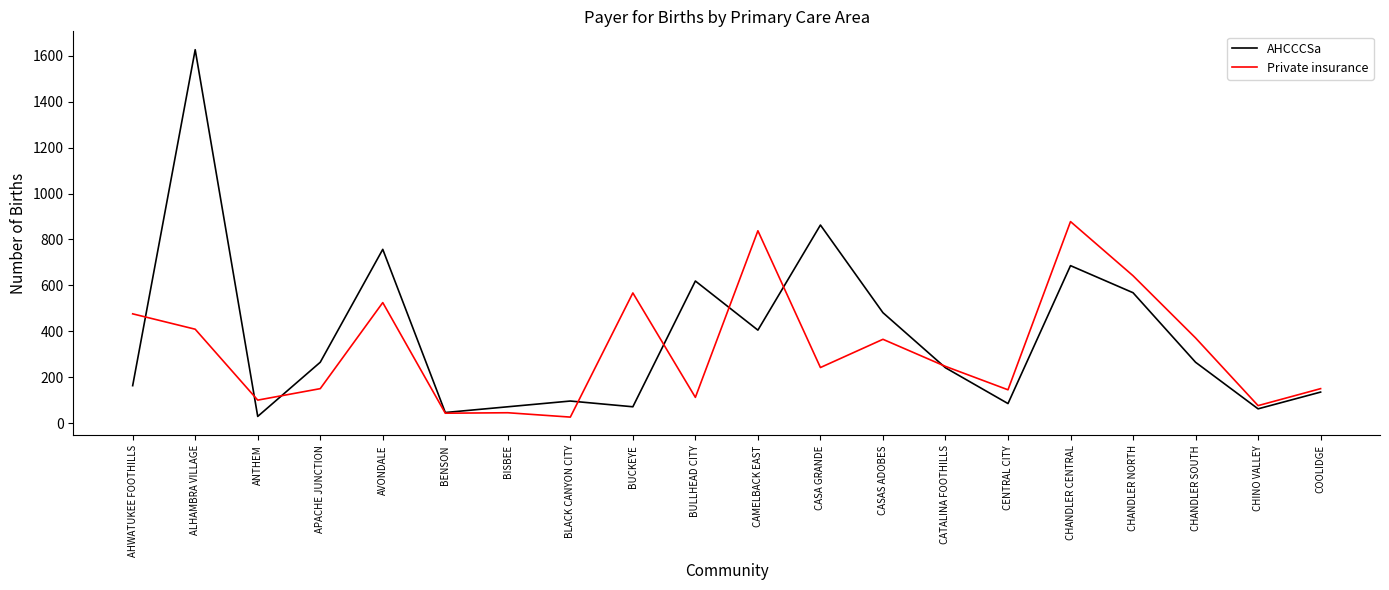

What is the difference between the highest and lowest values at BUCKEYE?

496